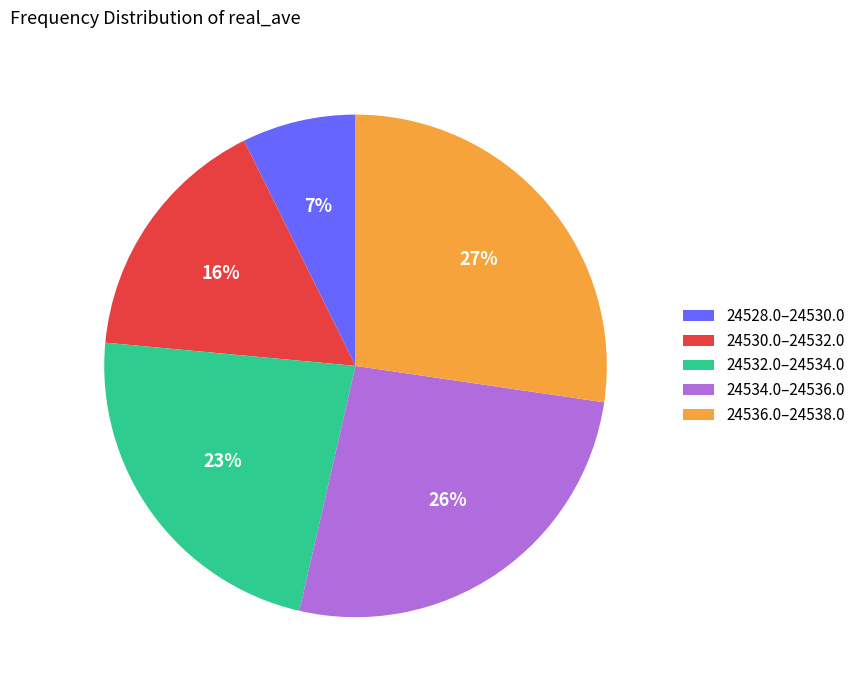

Do 24528.0–24530.0 and 24530.0–24532.0 together represent more than half of the pie?

No